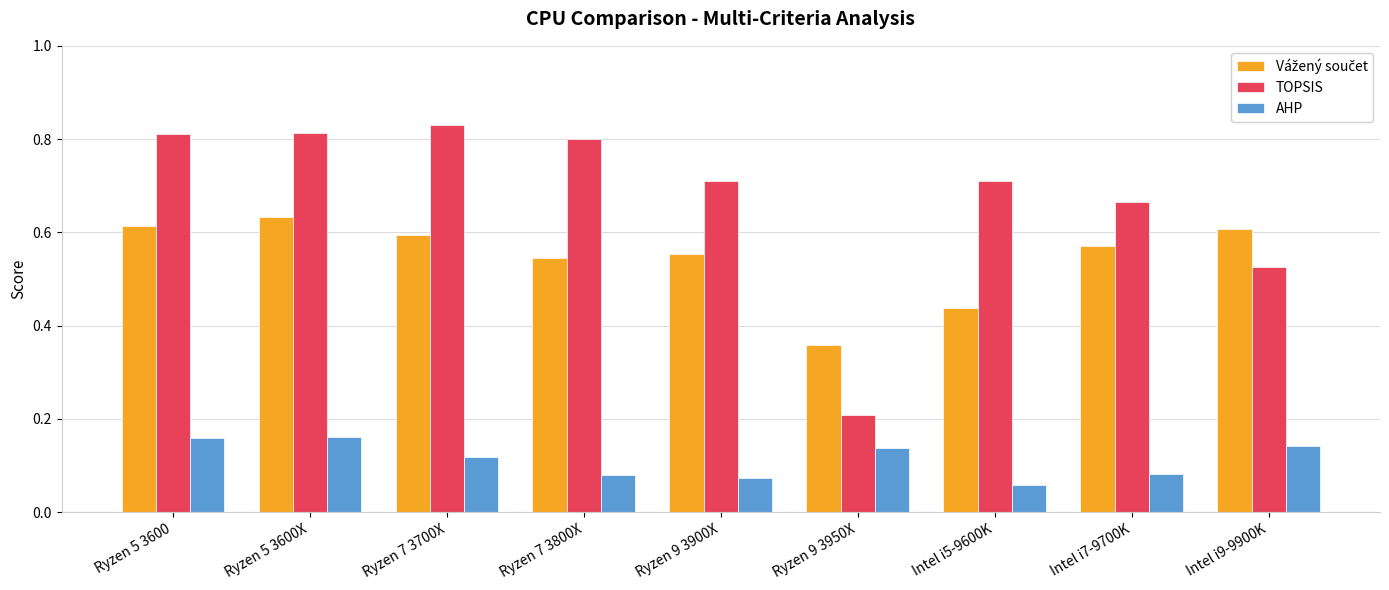

At how many categories does at least one series exceed 0?

9